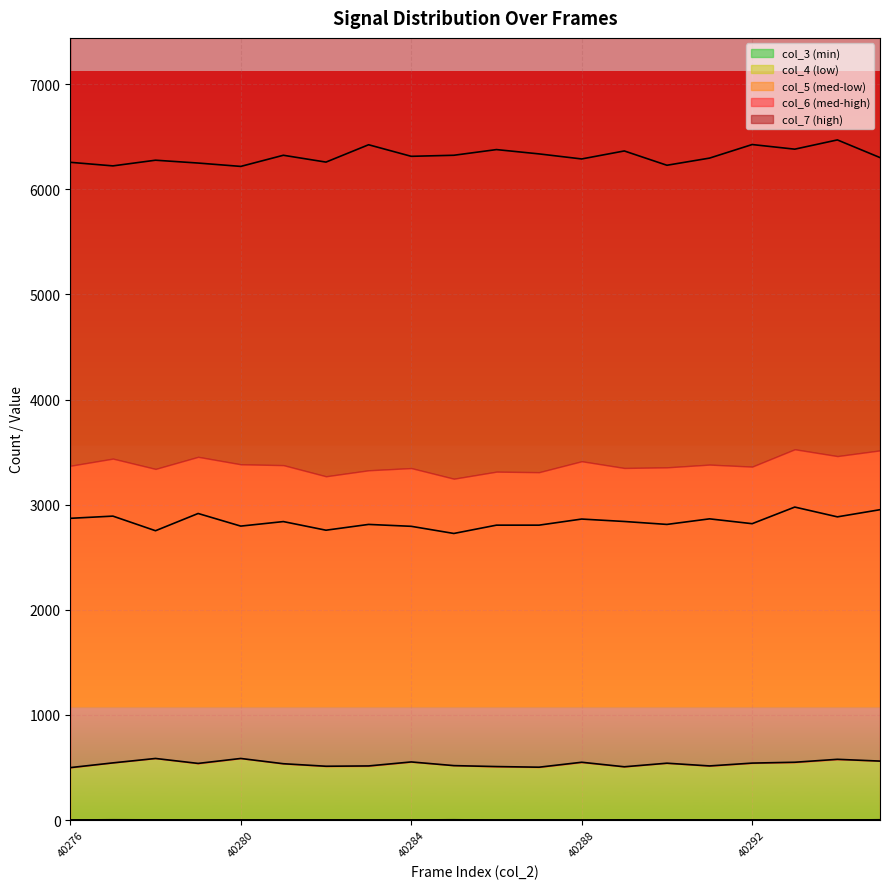

How many data points in col_5 are above 541?

9